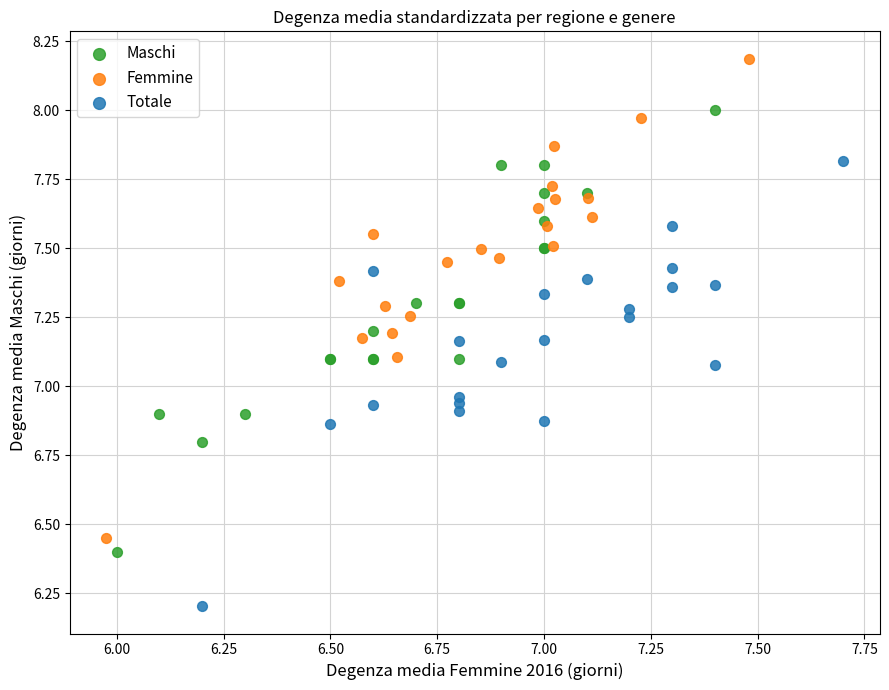

Which series reaches the minimum Y coordinate?

Totale